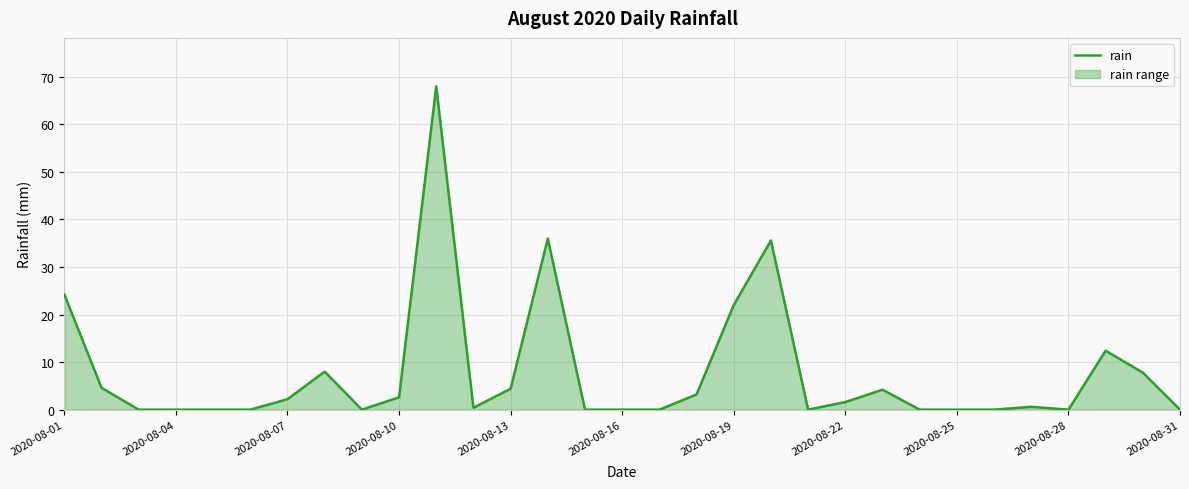

How many series are shown in this chart?

1